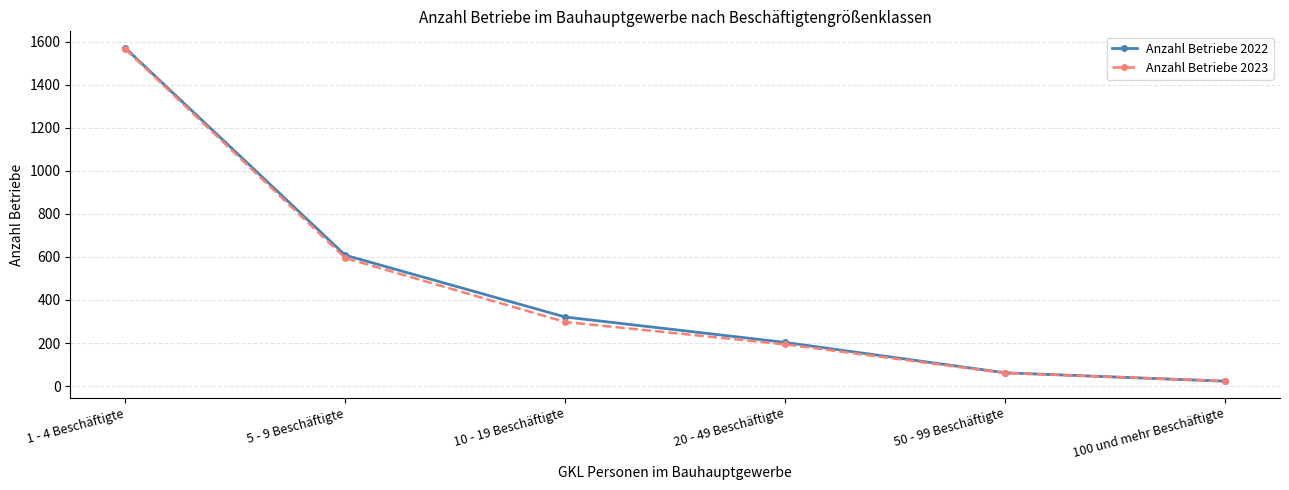

What is the sum of the Anzahl Betriebe 2022 values at 20 - 49 Beschäftigte and 10 - 19 Beschäftigte?

524